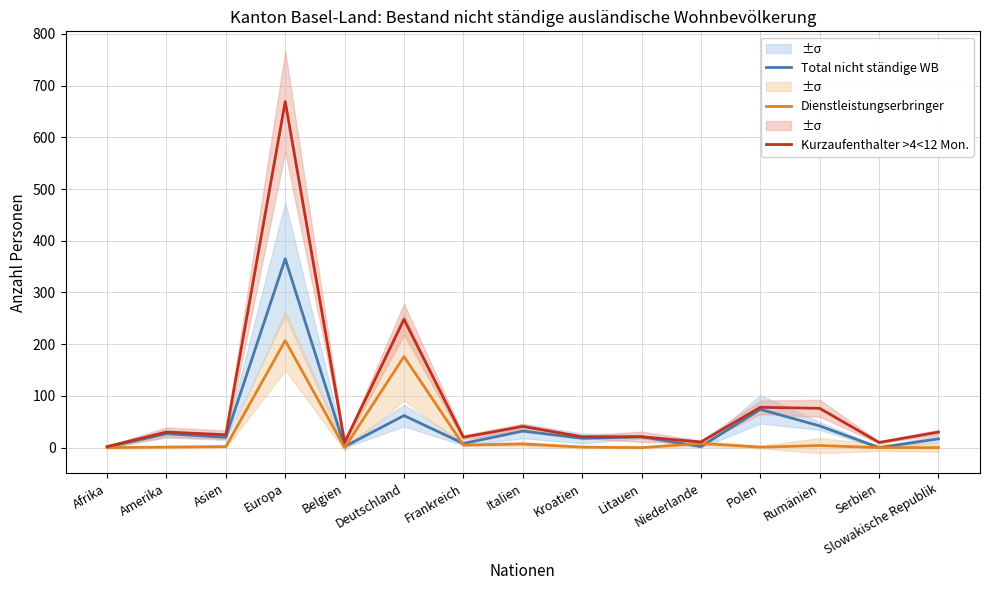

Reading left to right, extract all data points from this chart.

Total nicht ständige WB: 1	27	20	365	2	62	8	32	18	21	2	74	42	0	17
Dienstleistungserbringer: 0	1	2	207	0	176	5	7	1	0	8	1	4	0	0
Kurzaufenthalter >4<12 Mon.: 2	30	25	669	10	248	20	41	21	21	11	78	76	10	30